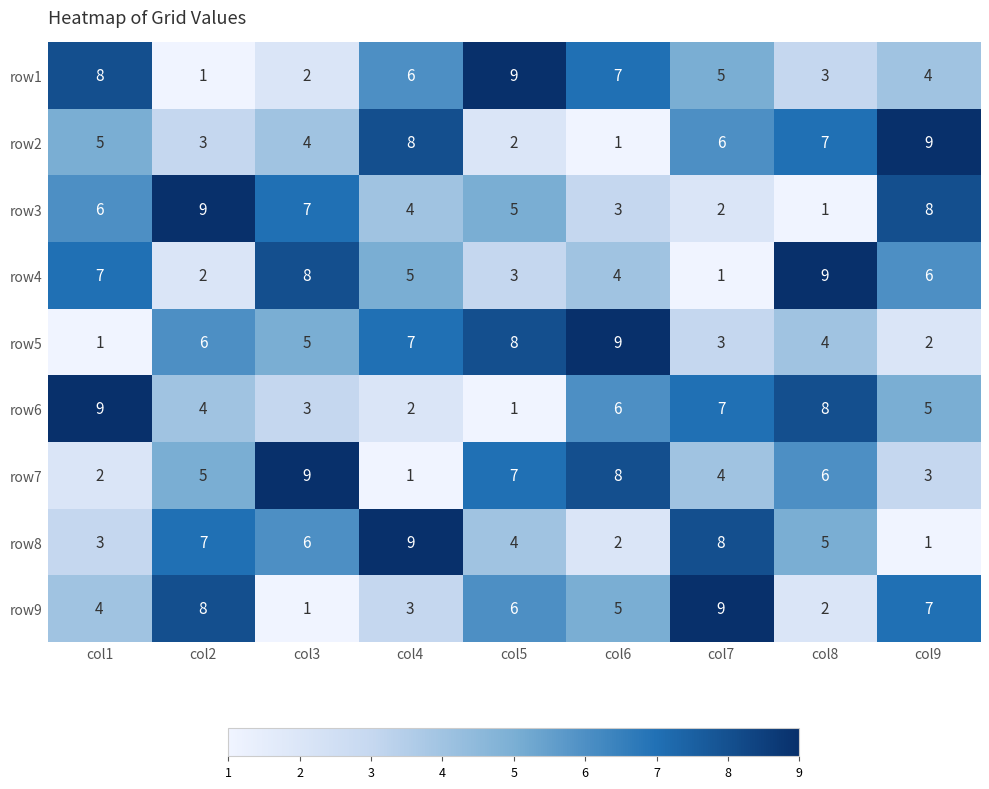

What is the difference between the maximum and minimum values in the row7 series?

8